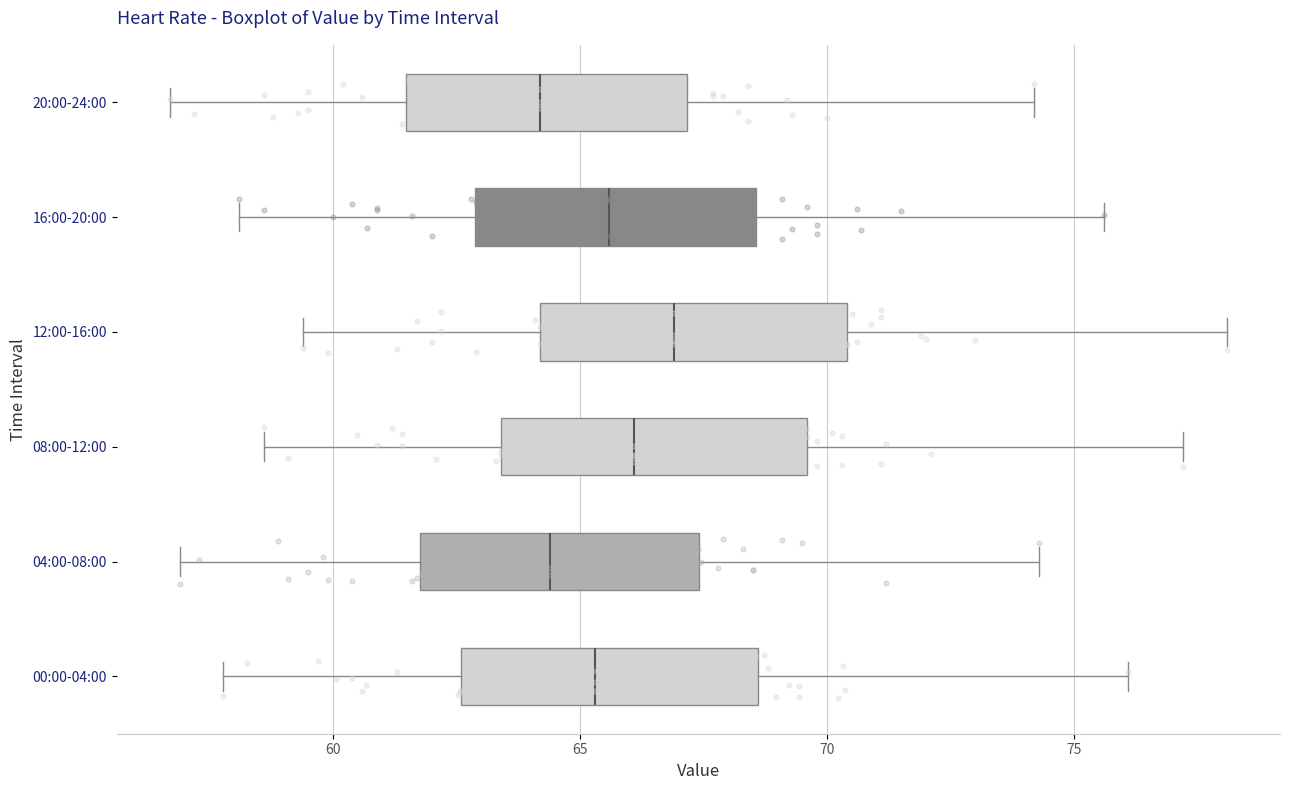

Reading bottom to top, transcribe this box plot: for each box, give where its median line is, the range the box spans, and where its two whiskers end, as read against the x-axis. The values are not printed on the chart, so give them approximately, as read against the axis.

00:00-04:00: median 65.5, box 62.5 to 68.5, whiskers 58.0 to 76.0
04:00-08:00: median 64.5, box 62.0 to 67.5, whiskers 57.0 to 74.5
08:00-12:00: median 66.0, box 63.5 to 69.5, whiskers 58.5 to 77.0
12:00-16:00: median 67.0, box 64.0 to 70.5, whiskers 59.5 to 78.0
16:00-20:00: median 65.5, box 63.0 to 68.5, whiskers 58.0 to 75.5
20:00-24:00: median 64.0, box 61.5 to 67.0, whiskers 56.5 to 74.0